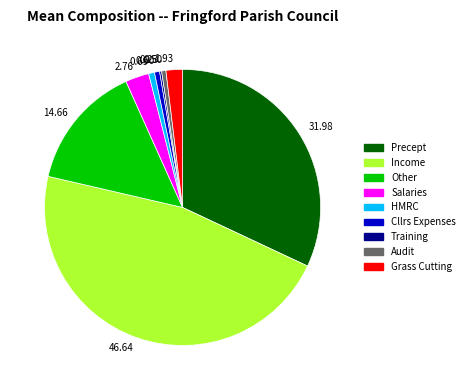

Approximately how many times larger is the value at Cllrs Expenses compared to HMRC?

0.9